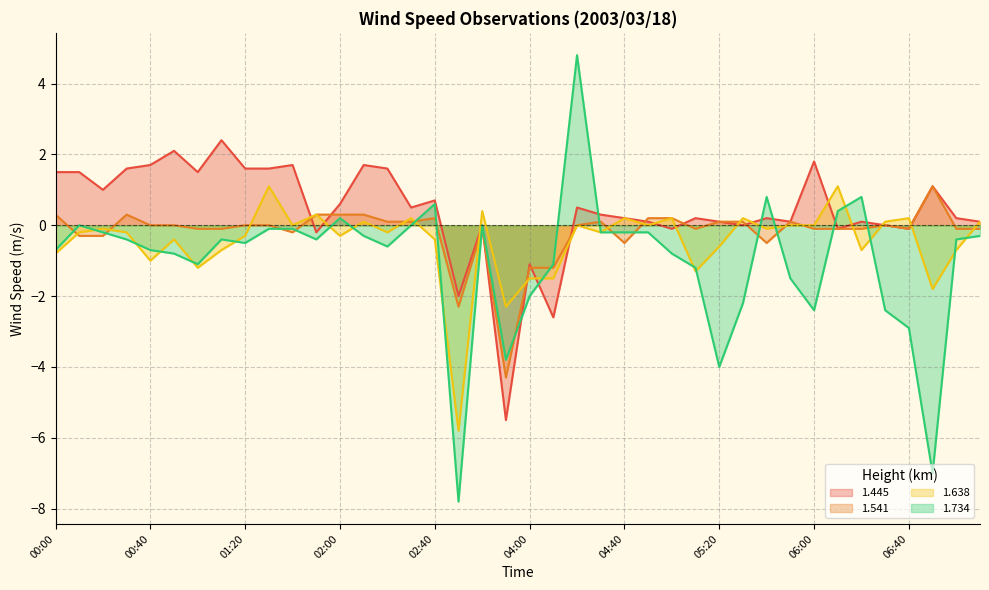

Between 04:00 and 00:20, which is larger?

00:20